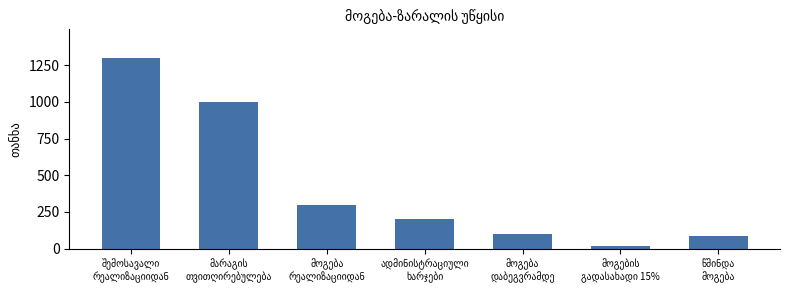

How many data points are less than 200?

3